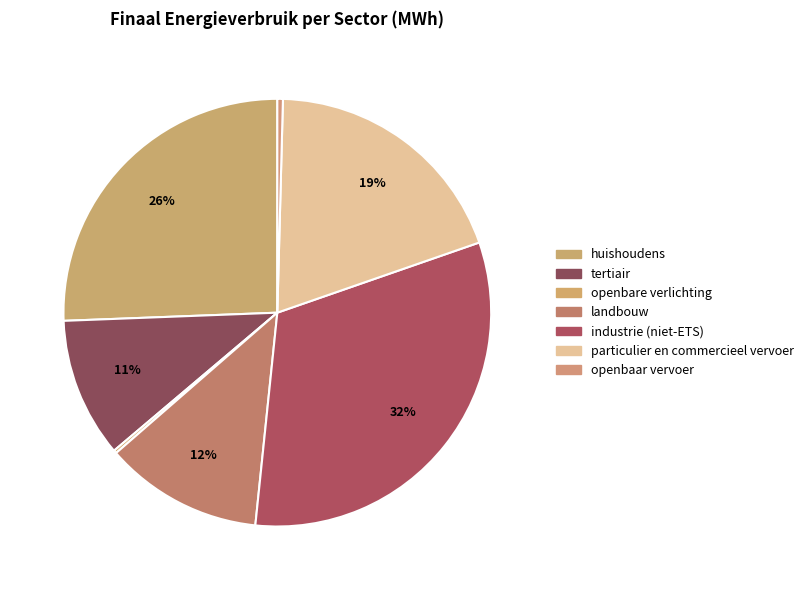

What is the smallest slice in the pie chart?

openbare verlichting